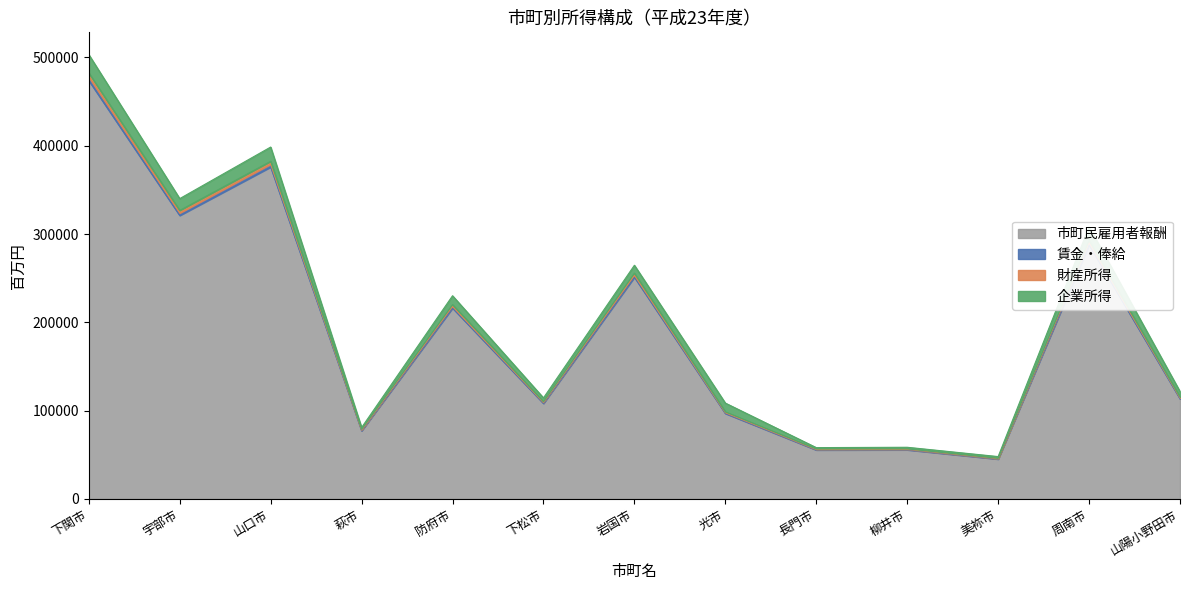

What is the minimum value for 市町民雇用者報酬?

45161.0